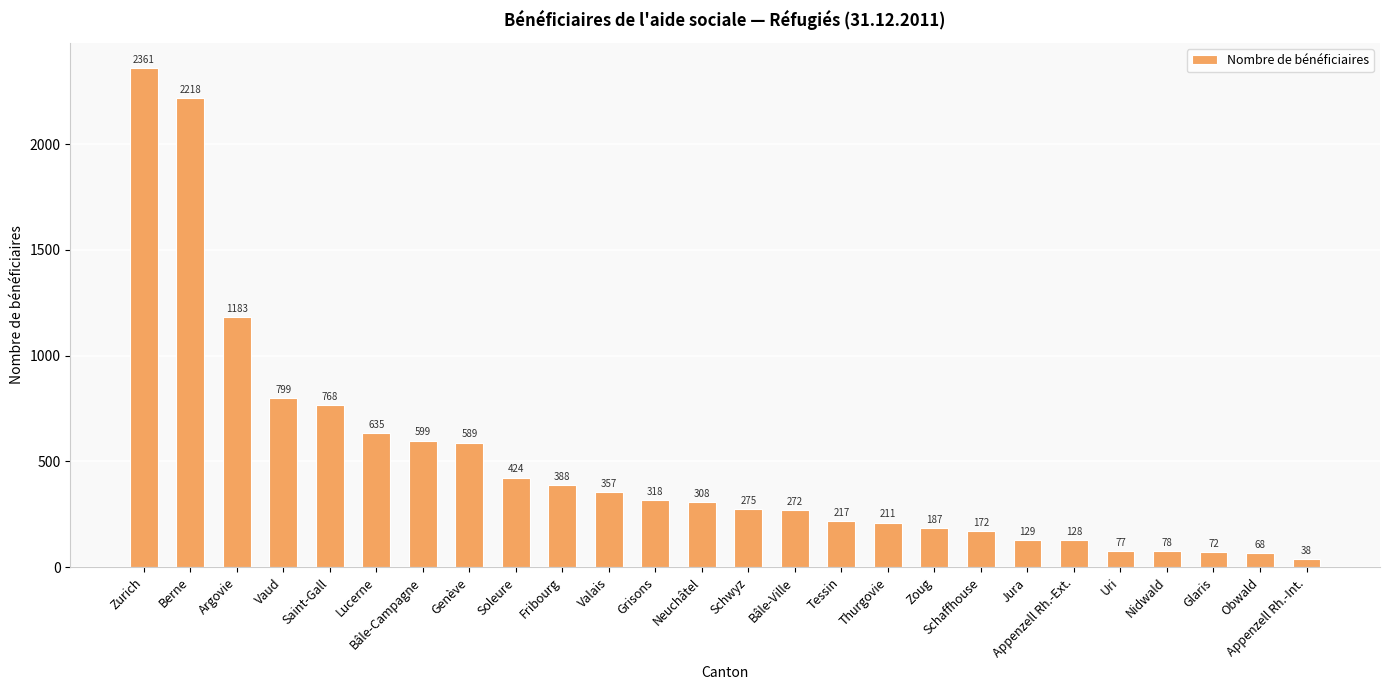

What is the ratio of the value at Glaris to the value at Bâle-Ville?

0.3